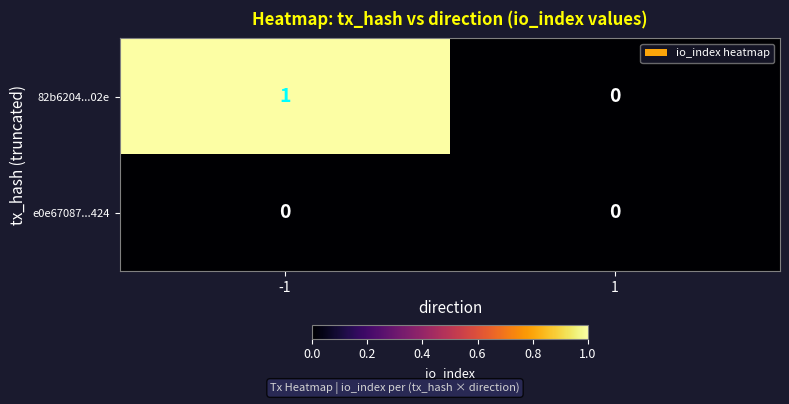

True or false: e0e67087...424 has a value of 0 at -1.

True